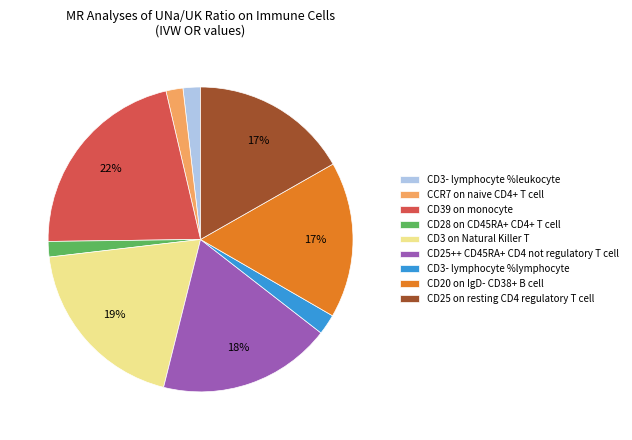

To the nearest percent, what is the combined percentage of CD3- lymphocyte %lymphocyte and CD20 on IgD- CD38+ B cell?

19%